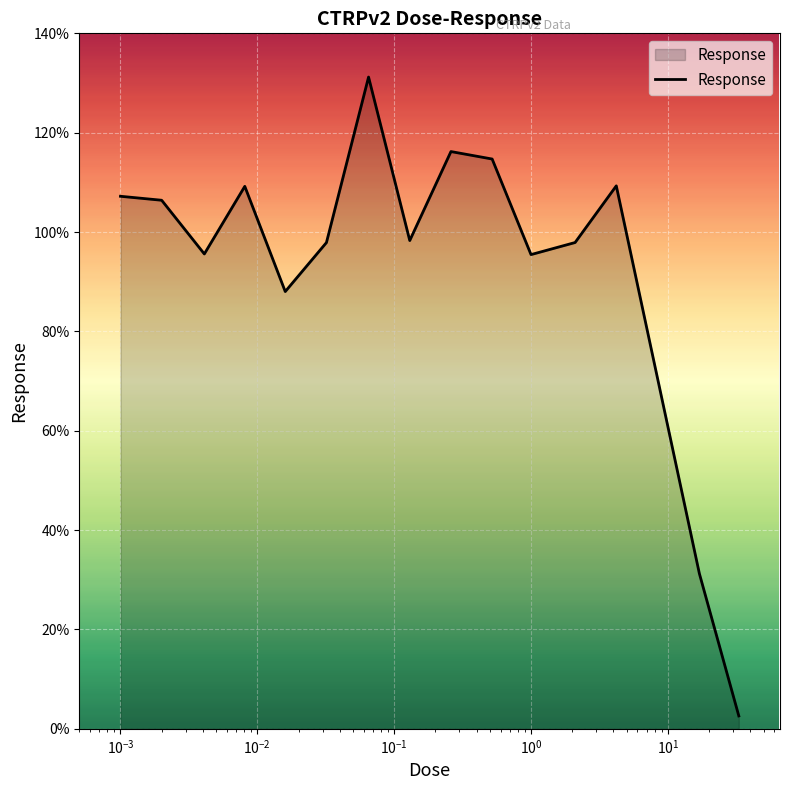

What is the difference between the maximum and minimum values?

128.6